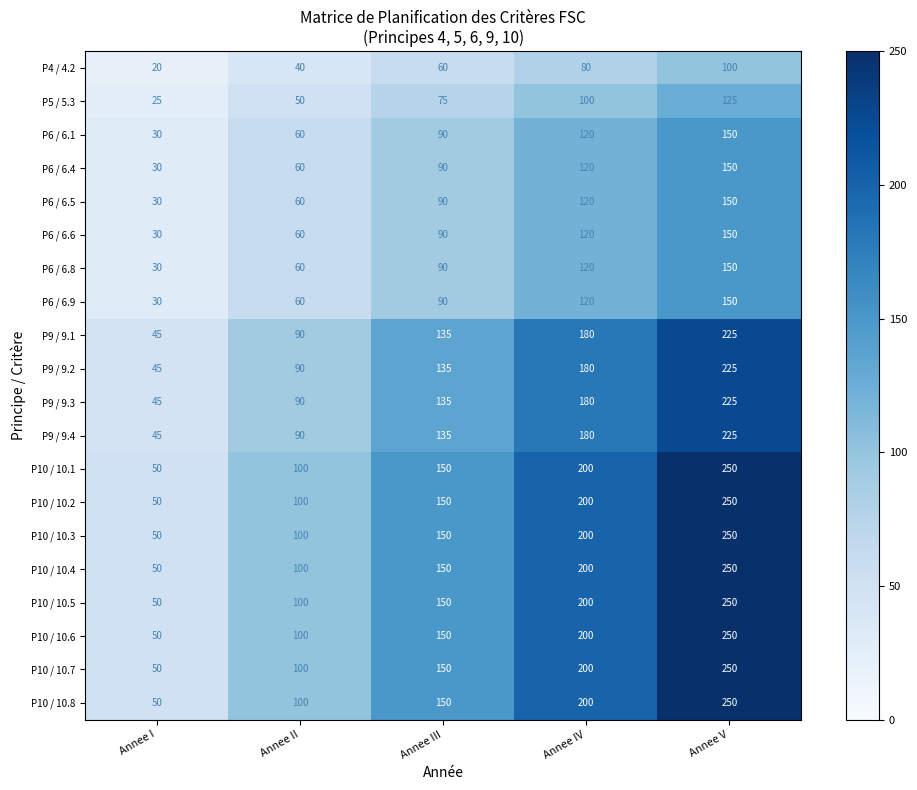

At how many categories does at least one series exceed 54?

4